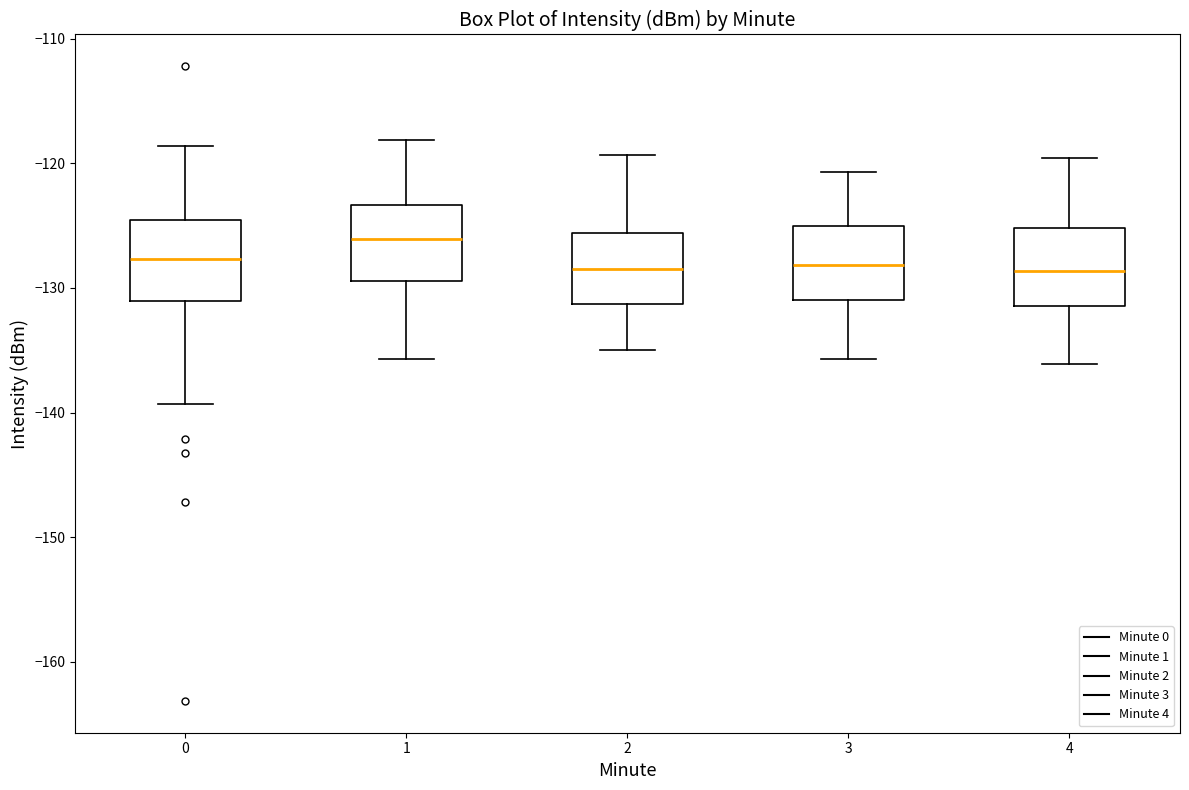

Reading left to right, transcribe this box plot: for each box, give where its median line is, the range the box spans, and where its two whiskers end, as read against the y-axis. The values are not printed on the chart, so give them approximately, as read against the axis.

0: median -128, box -131 to -125, whiskers -139 to -119
1: median -126, box -129 to -123, whiskers -136 to -118
2: median -129, box -131 to -126, whiskers -135 to -119
3: median -128, box -131 to -125, whiskers -136 to -121
4: median -129, box -131 to -125, whiskers -136 to -120